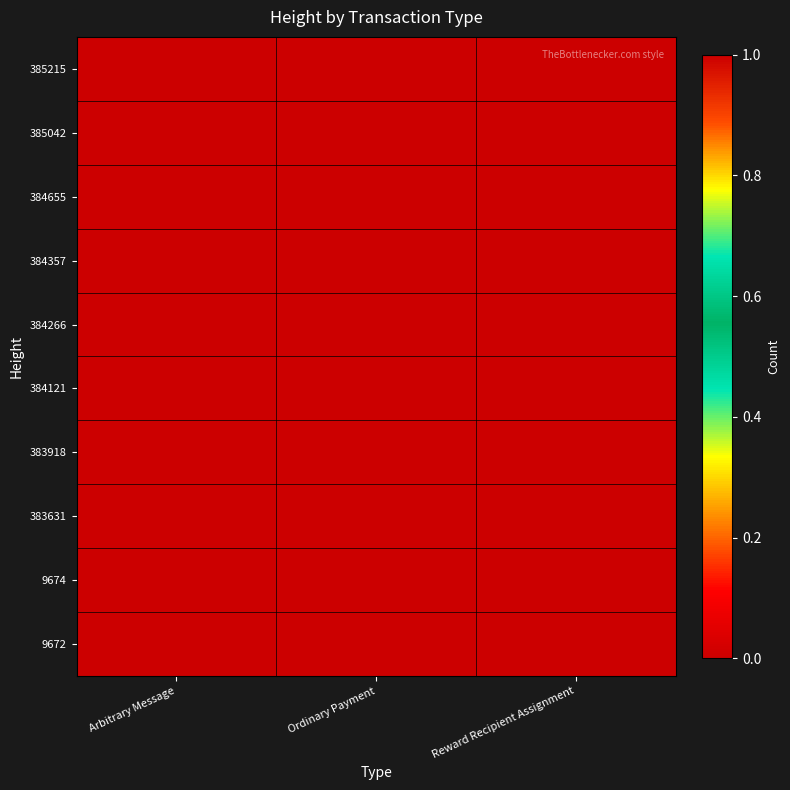

Reading right to left, transcribe all the data shown in this chart.

385215: Reward Recipient Assignment=0	Ordinary Payment=0	Arbitrary Message=1
385042: Reward Recipient Assignment=0	Ordinary Payment=0	Arbitrary Message=1
384655: Reward Recipient Assignment=0	Ordinary Payment=0	Arbitrary Message=1
384357: Reward Recipient Assignment=0	Ordinary Payment=0	Arbitrary Message=1
384266: Reward Recipient Assignment=0	Ordinary Payment=0	Arbitrary Message=1
384121: Reward Recipient Assignment=0	Ordinary Payment=0	Arbitrary Message=1
383918: Reward Recipient Assignment=0	Ordinary Payment=1	Arbitrary Message=0
383631: Reward Recipient Assignment=0	Ordinary Payment=0	Arbitrary Message=1
9674: Reward Recipient Assignment=1	Ordinary Payment=0	Arbitrary Message=0
9672: Reward Recipient Assignment=0	Ordinary Payment=1	Arbitrary Message=0